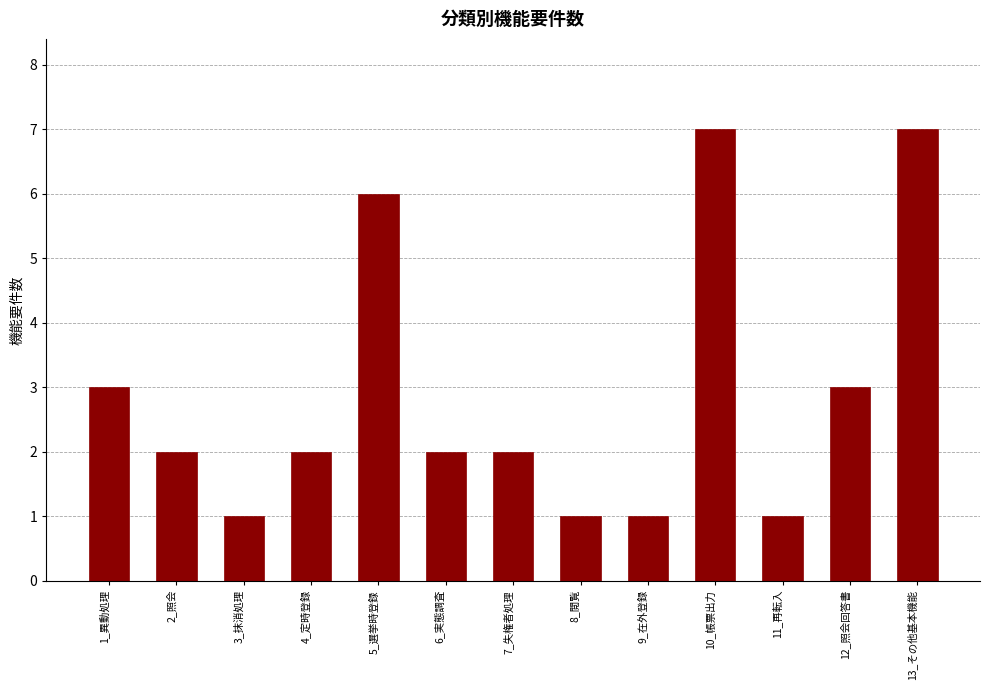

Reading right to left, transcribe all the data shown in this chart.

7	3	1	7	1	1	2	2	6	2	1	2	3